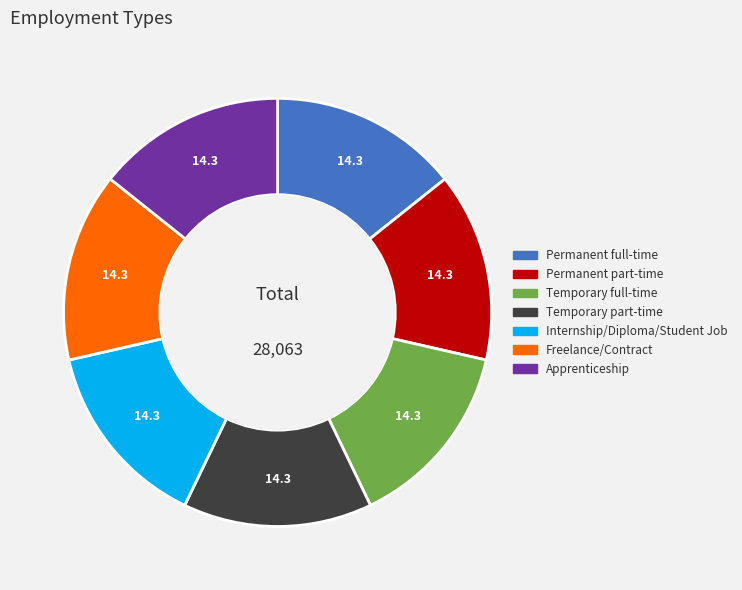

True or false: Temporary full-time accounts for 27% of the total.

False